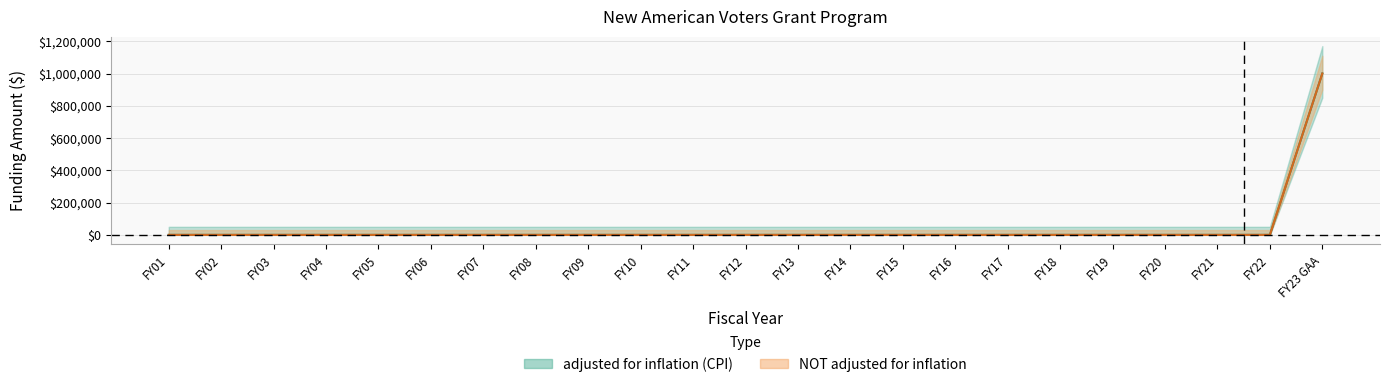

True or false: adjusted for inflation (CPI) and NOT adjusted for inflation intersect in this chart.

False